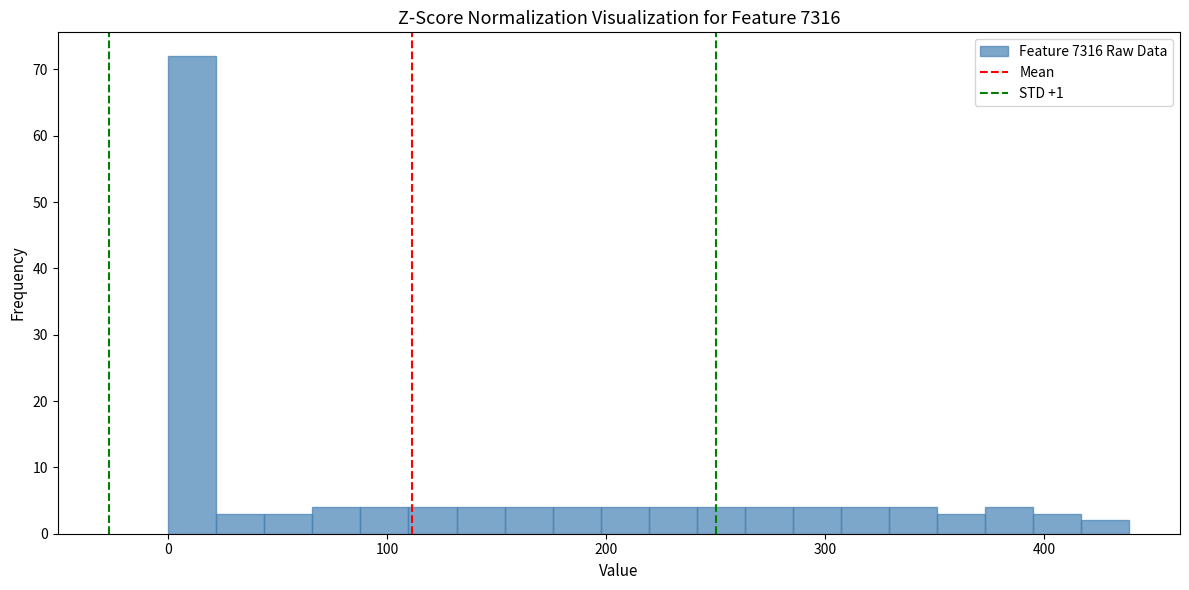

Read against the x-axis, roughly where is the centre of the tallest bar?

10